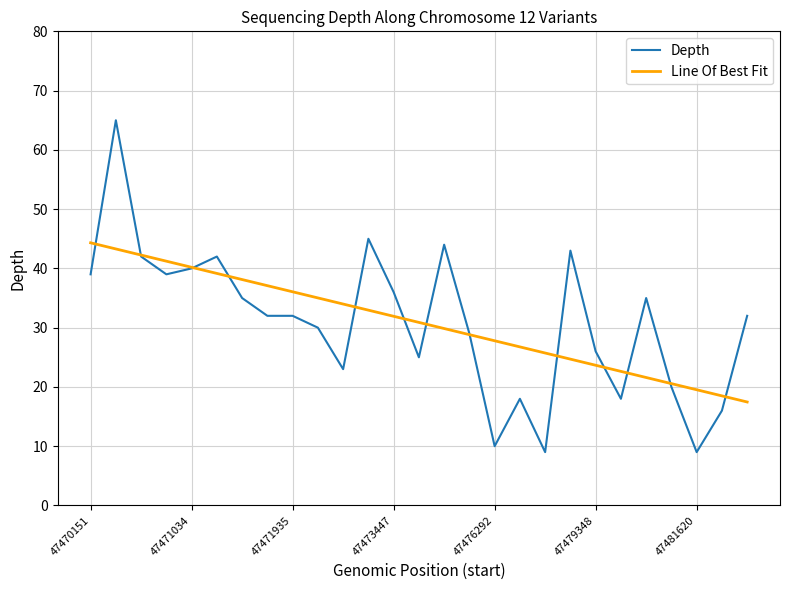

What is the smallest value displayed?

9.0